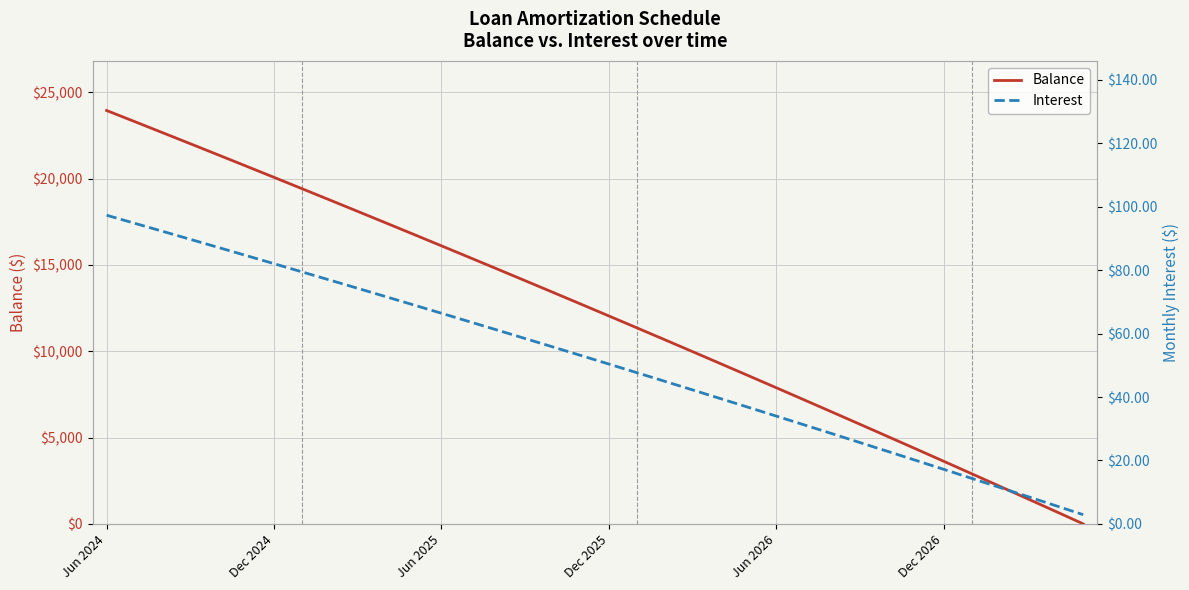

At which label does Interest first exceed 53?

Jun 2024